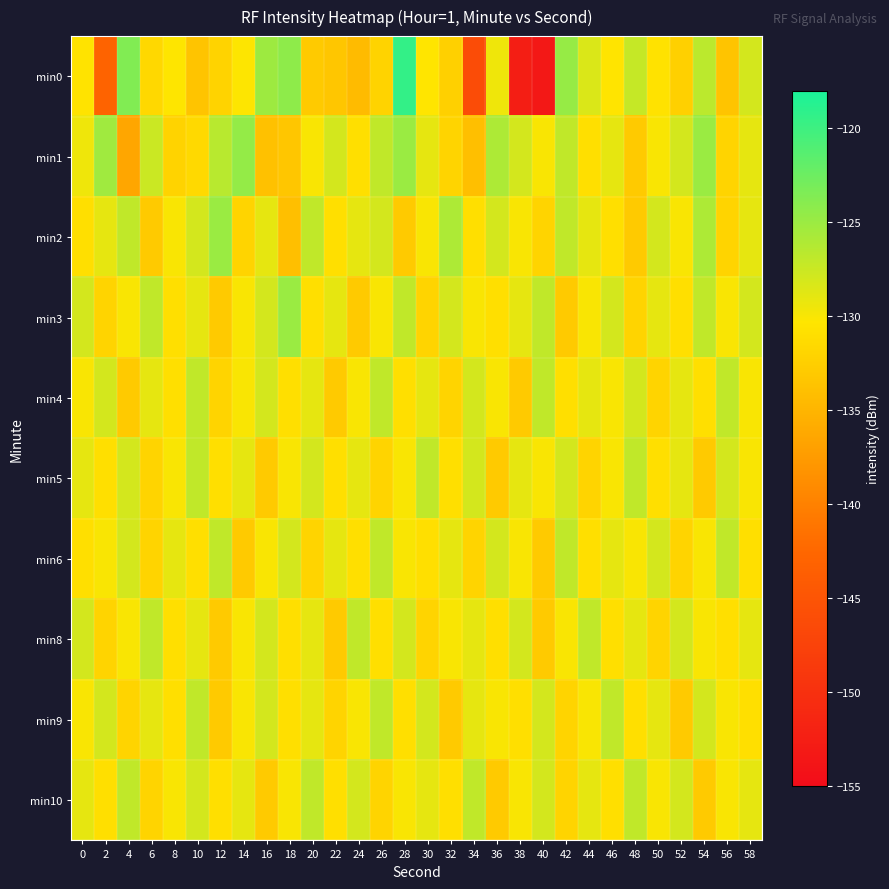

What is the spread (max minus min) of values at 18?

9.7